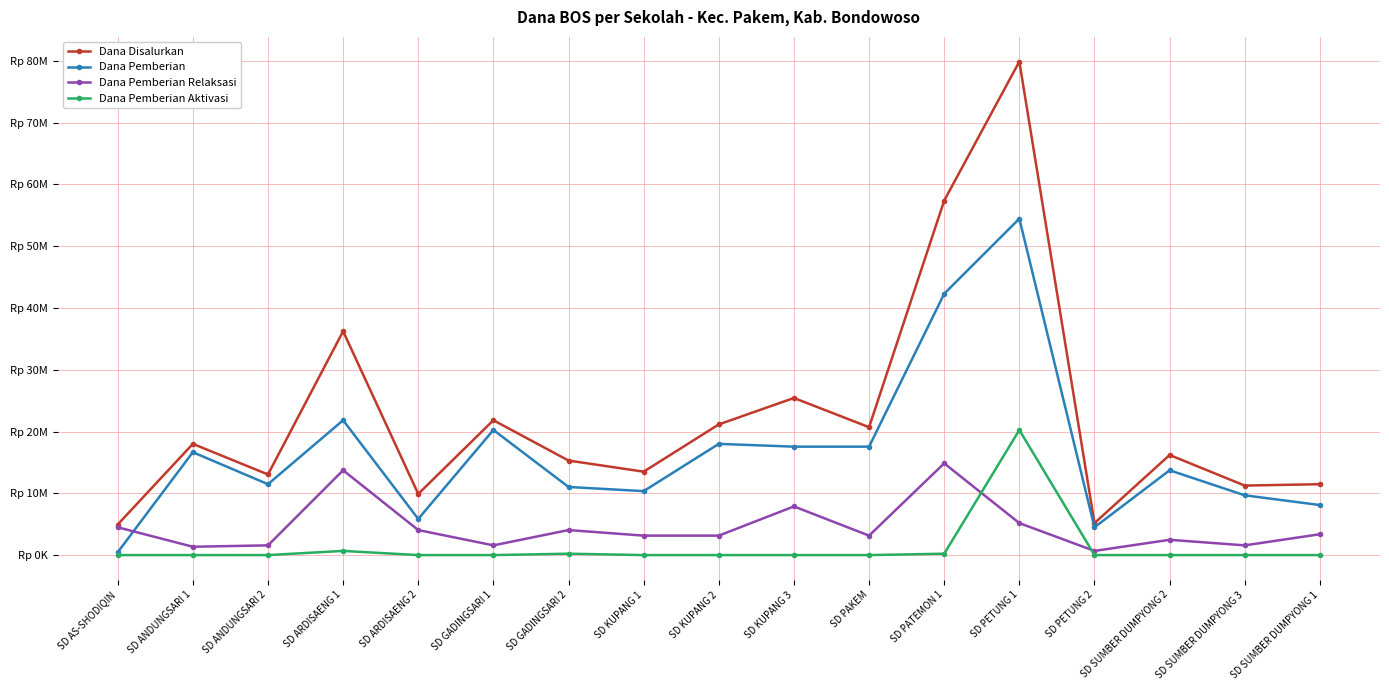

Does the chart have visible grid lines?

Yes